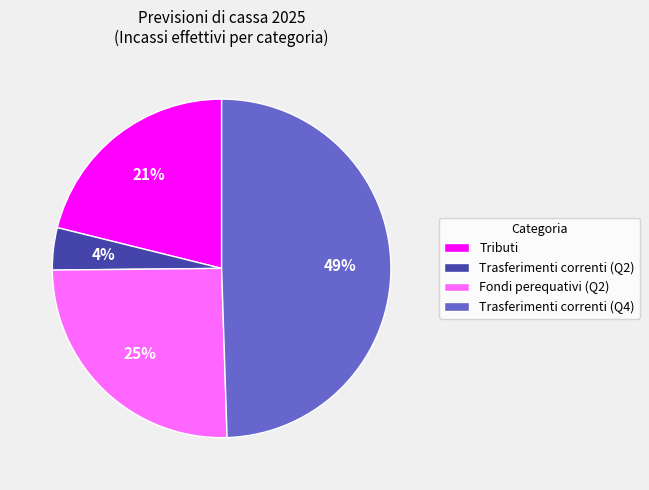

Combined, do Fondi perequativi (Q2) and Tributi account for over 50%?

No